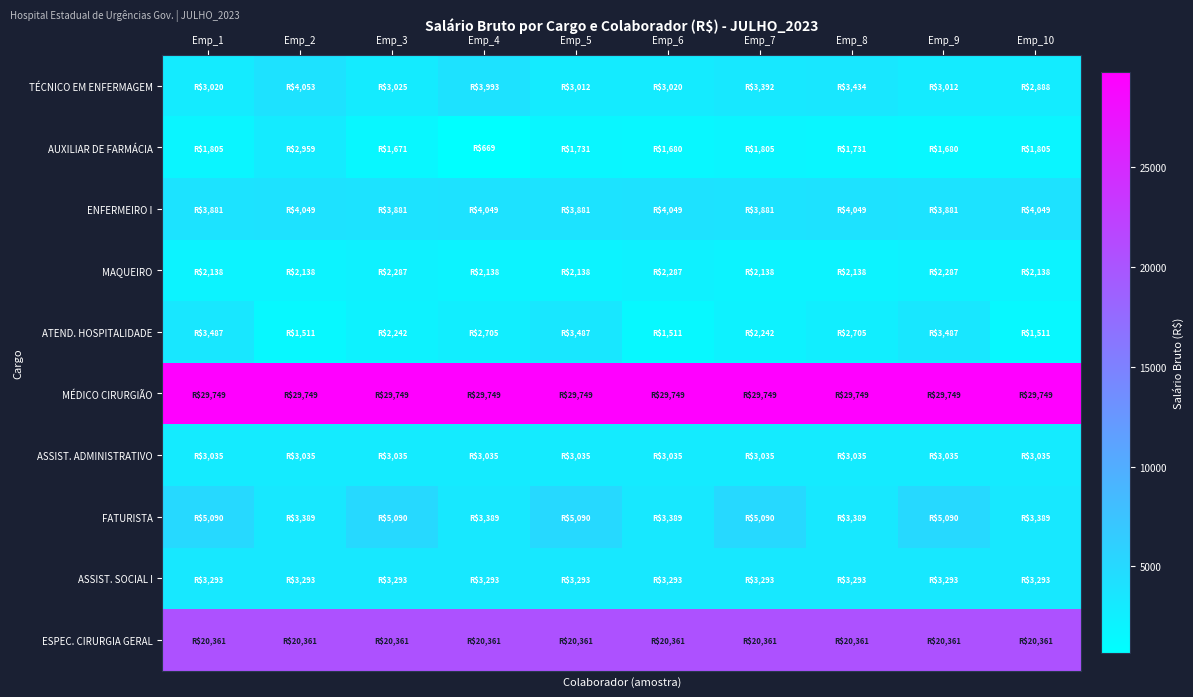

What is the spread (max minus min) of values at Emp_9?

28069.0